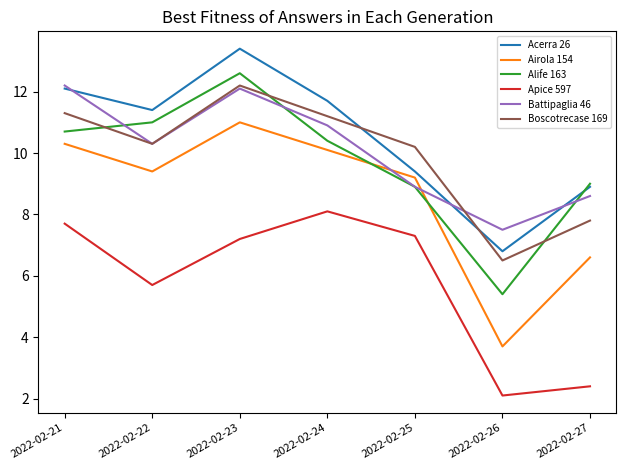

At which category does Airola 154 reach its first local peak?

2022-02-23